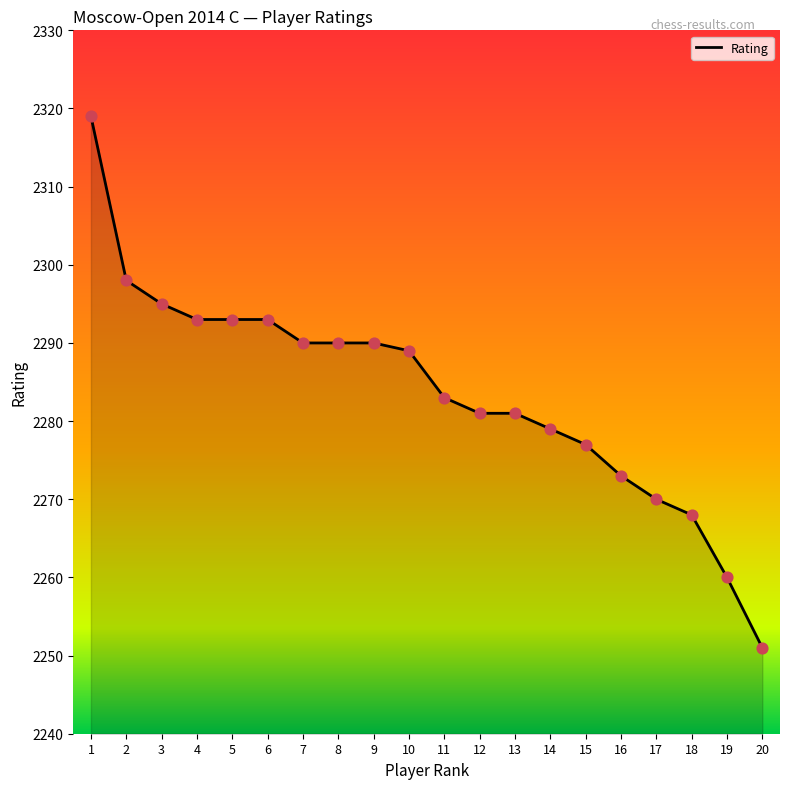

What is the change in value from 7 to 12?

-9